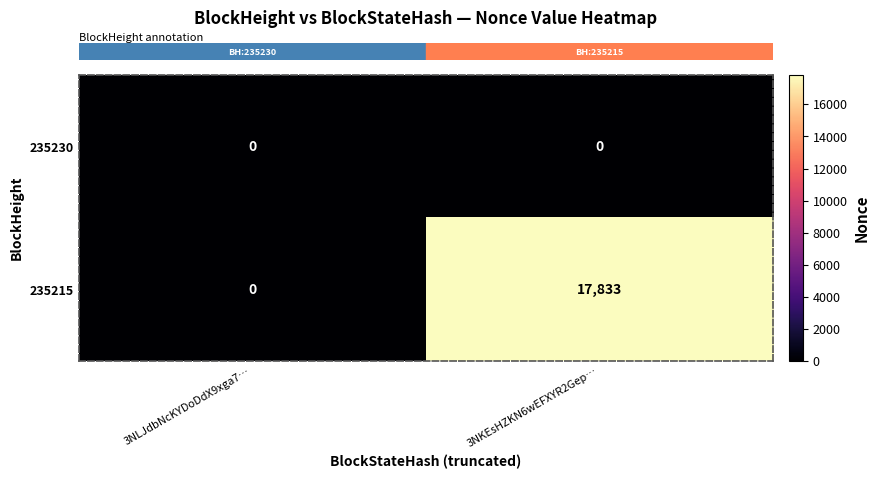

How many series are shown in this chart?

2